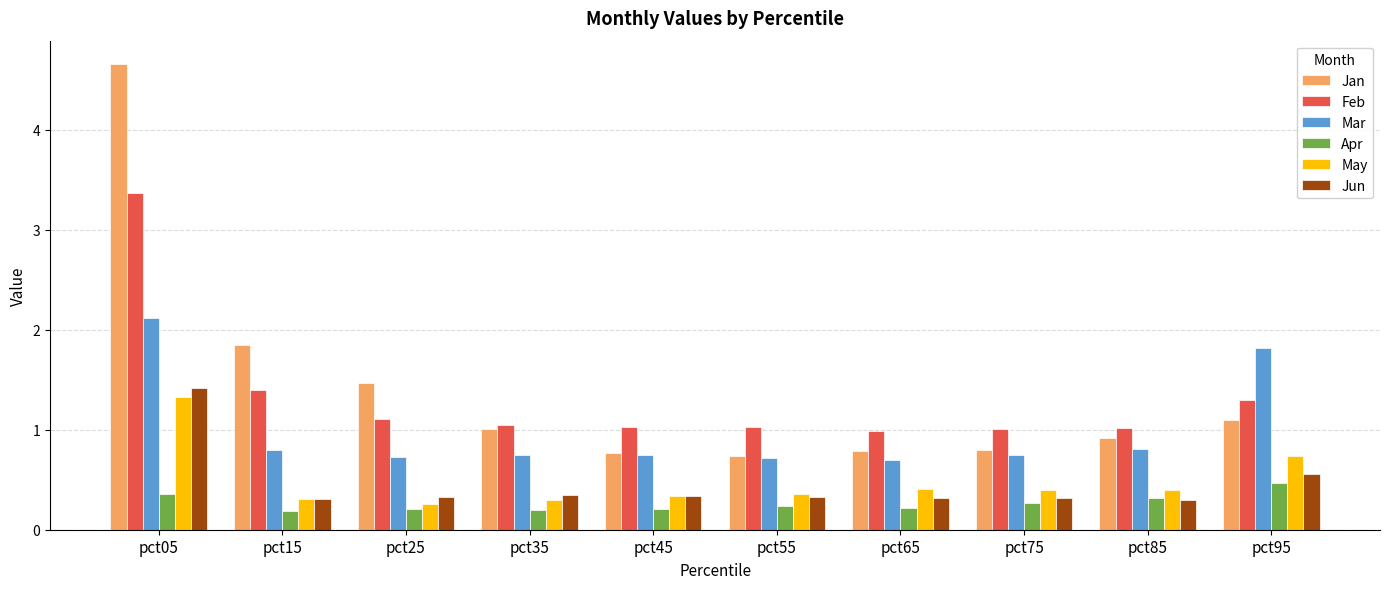

How many Mar values are between 0 and 1?

8